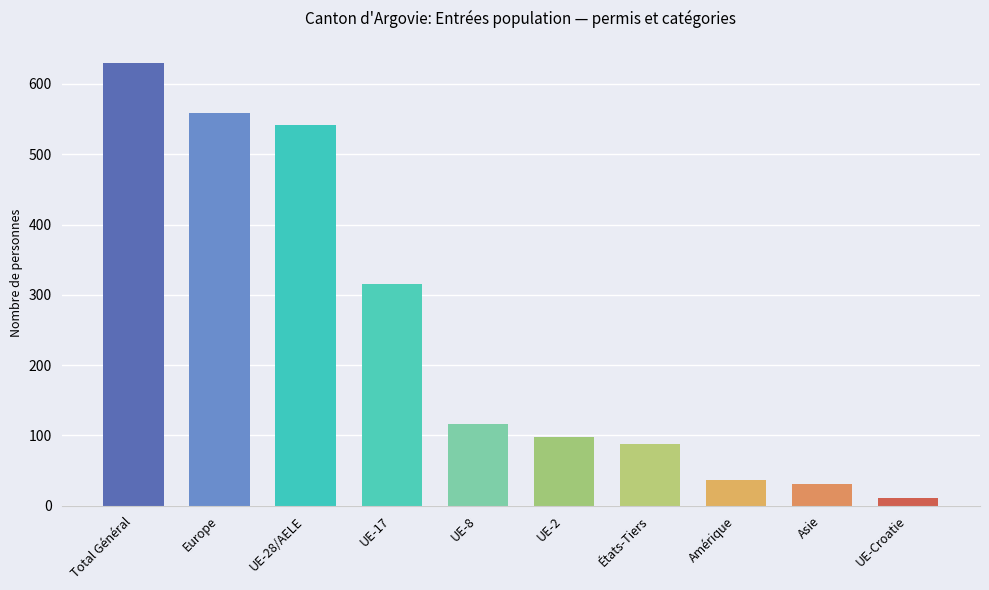

Reading left to right, list all the values displayed in this chart.

630	558	542	316	116	98	88	36	31	11